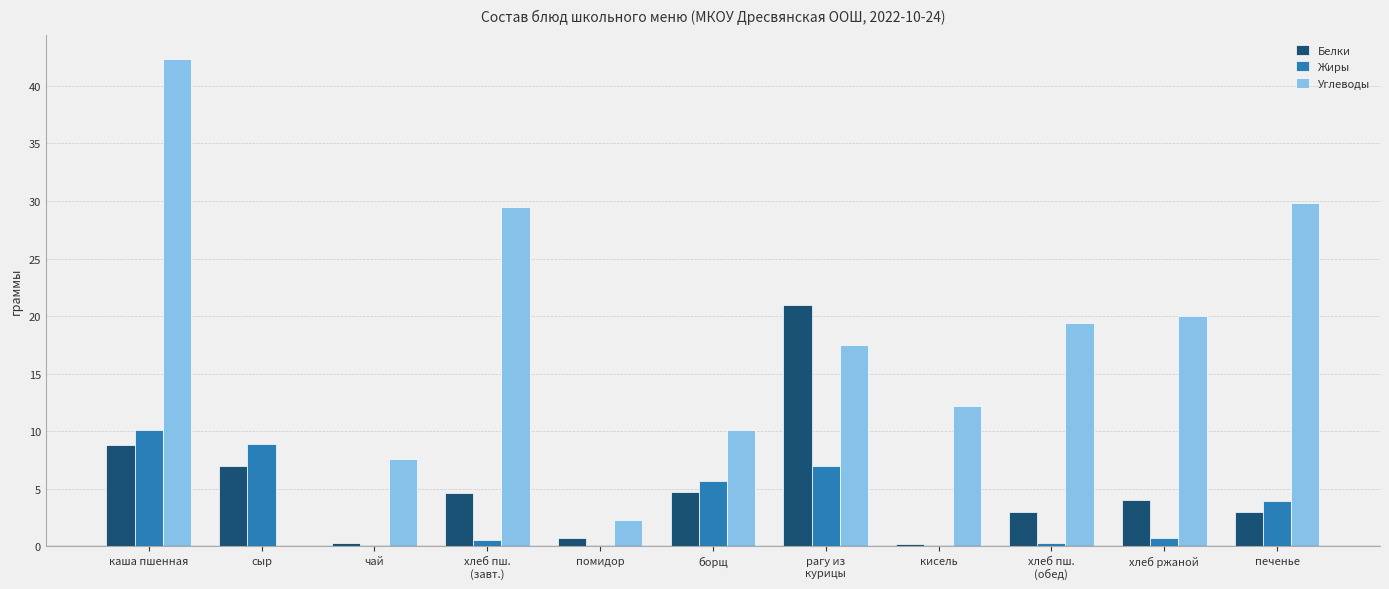

At which label does Белки reach its peak?

рагу из
курицы